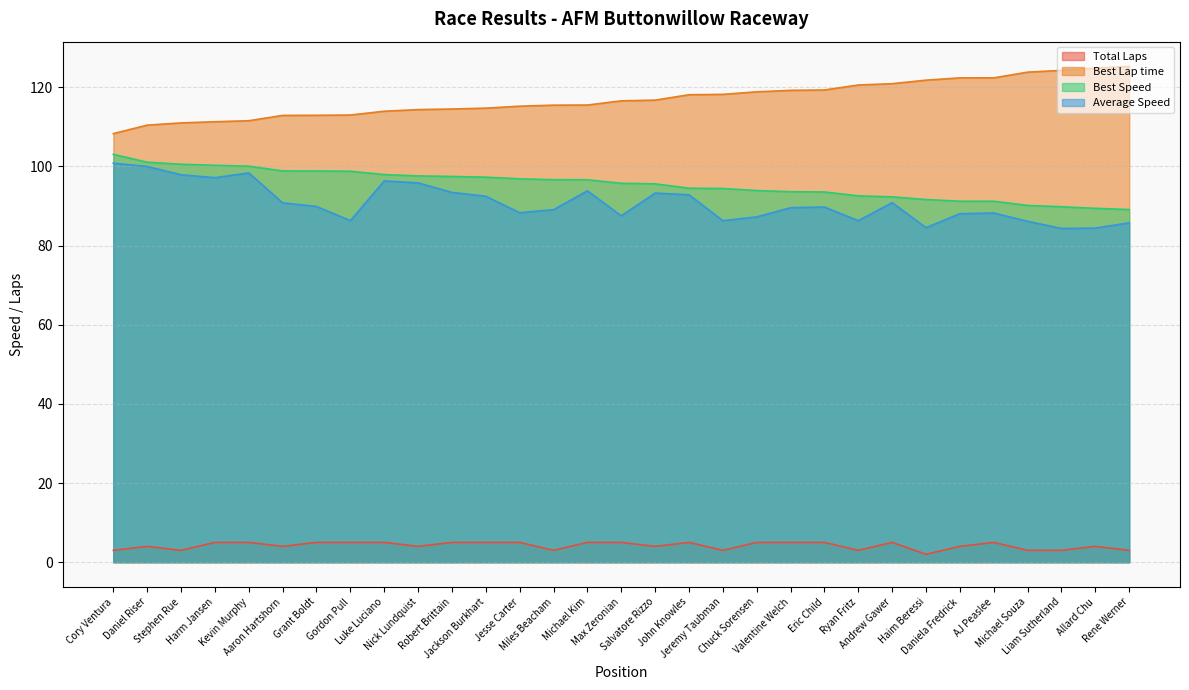

At which category does the chart reach its minimum across all series?

Haim Beressi